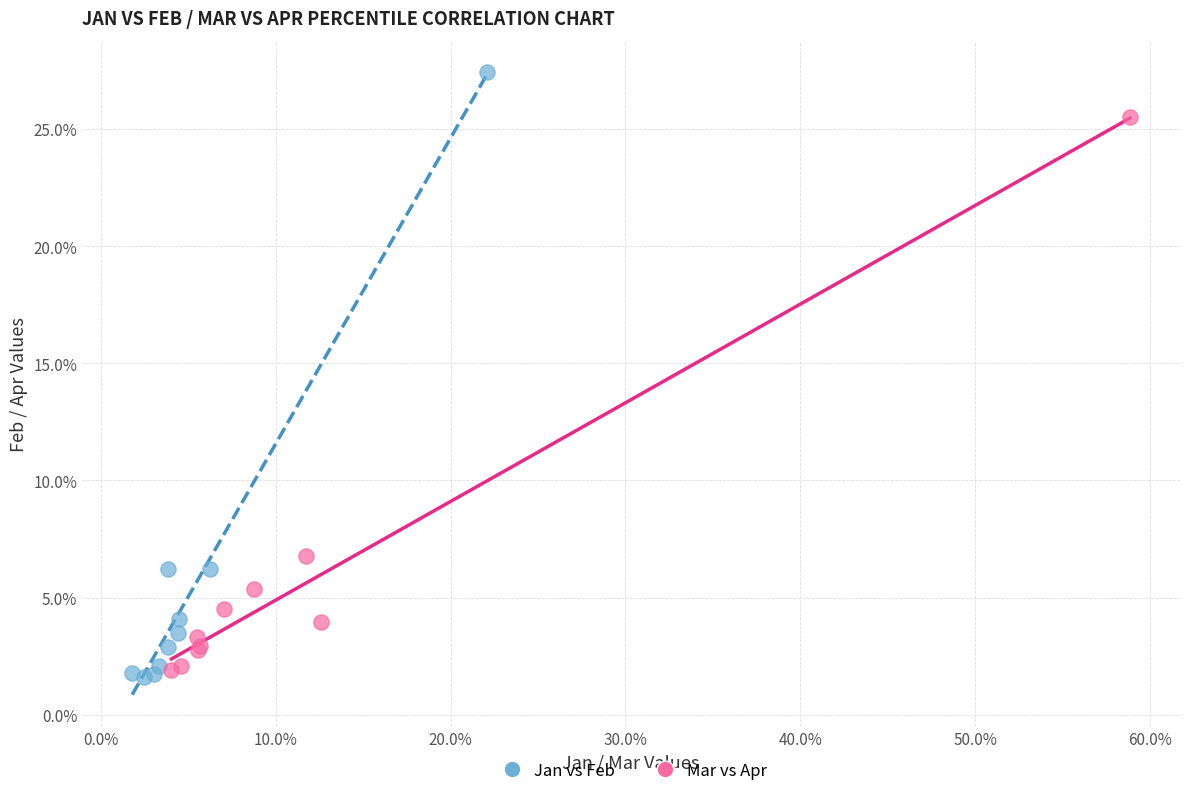

What are all the series names shown in the legend?

Jan vs Feb, Mar vs Apr